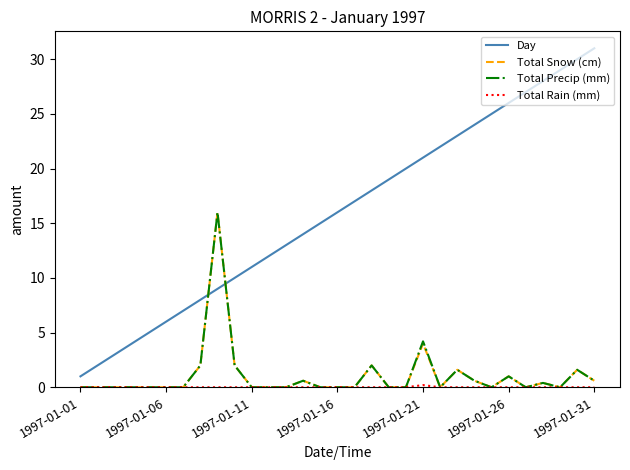

Which series has the largest range (max minus min)?

Day